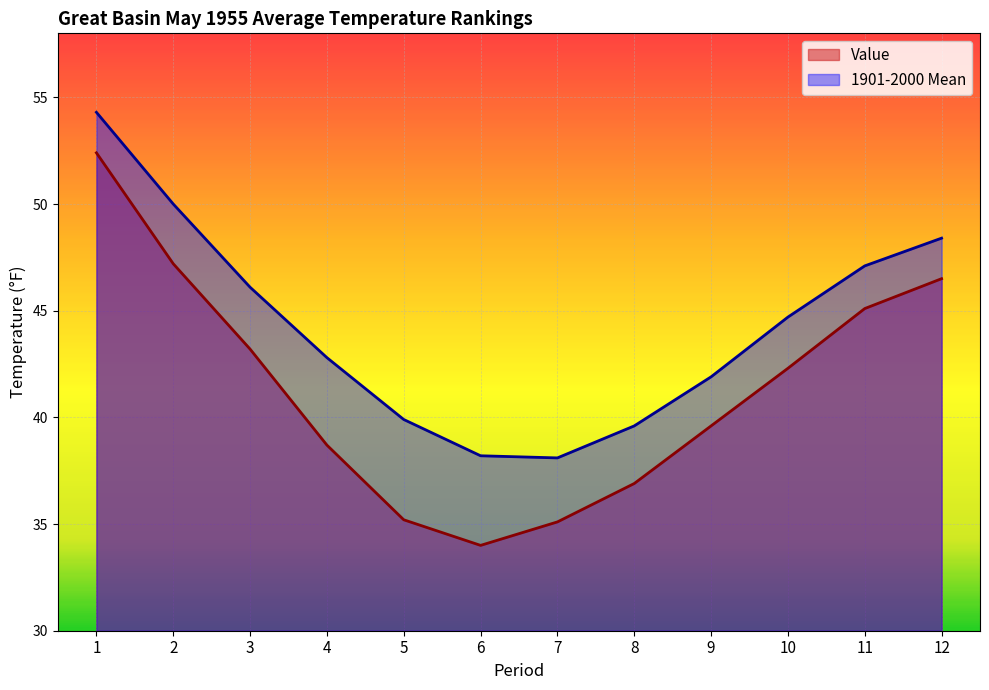

Which series has the largest range (max minus min)?

Value